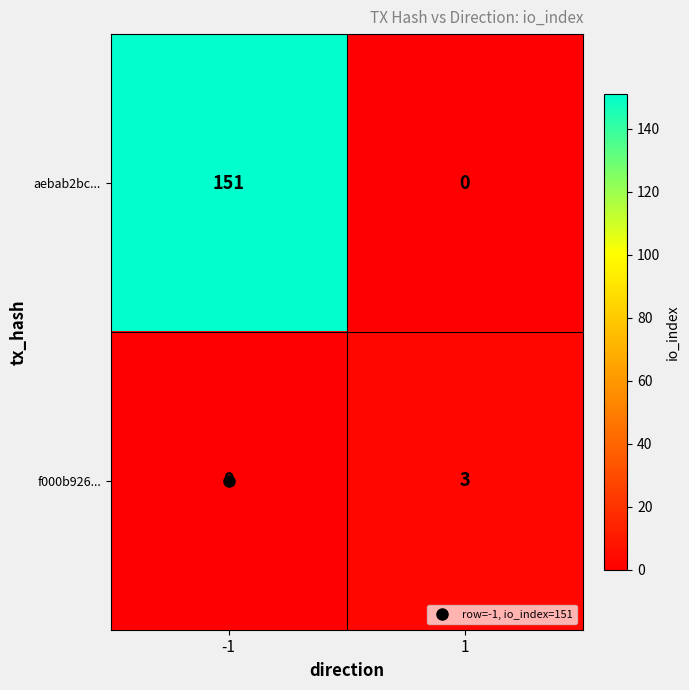

How many distinct data groups are displayed?

2